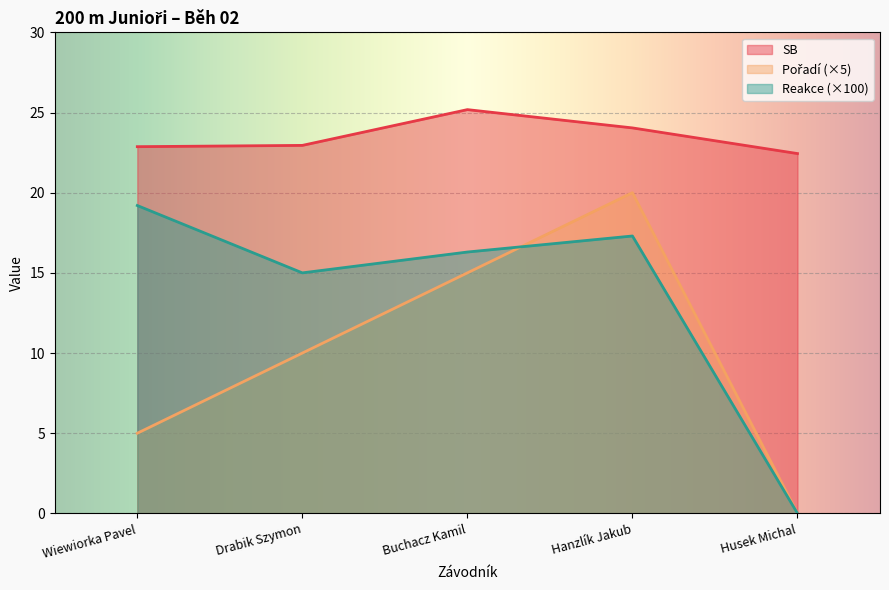

Reading left to right, extract all data points from this chart.

SB: Wiewiorka Pavel=22.9	Drabik Szymon=22.9	Buchacz Kamil=25.2	Hanzlík Jakub=24.0	Husek Michal=22.4
Pořadí: Wiewiorka Pavel=5.0	Drabik Szymon=10.0	Buchacz Kamil=15.0	Hanzlík Jakub=20.0	Husek Michal=0.0
Reakce: Wiewiorka Pavel=19.2	Drabik Szymon=15.0	Buchacz Kamil=16.3	Hanzlík Jakub=17.3	Husek Michal=0.0